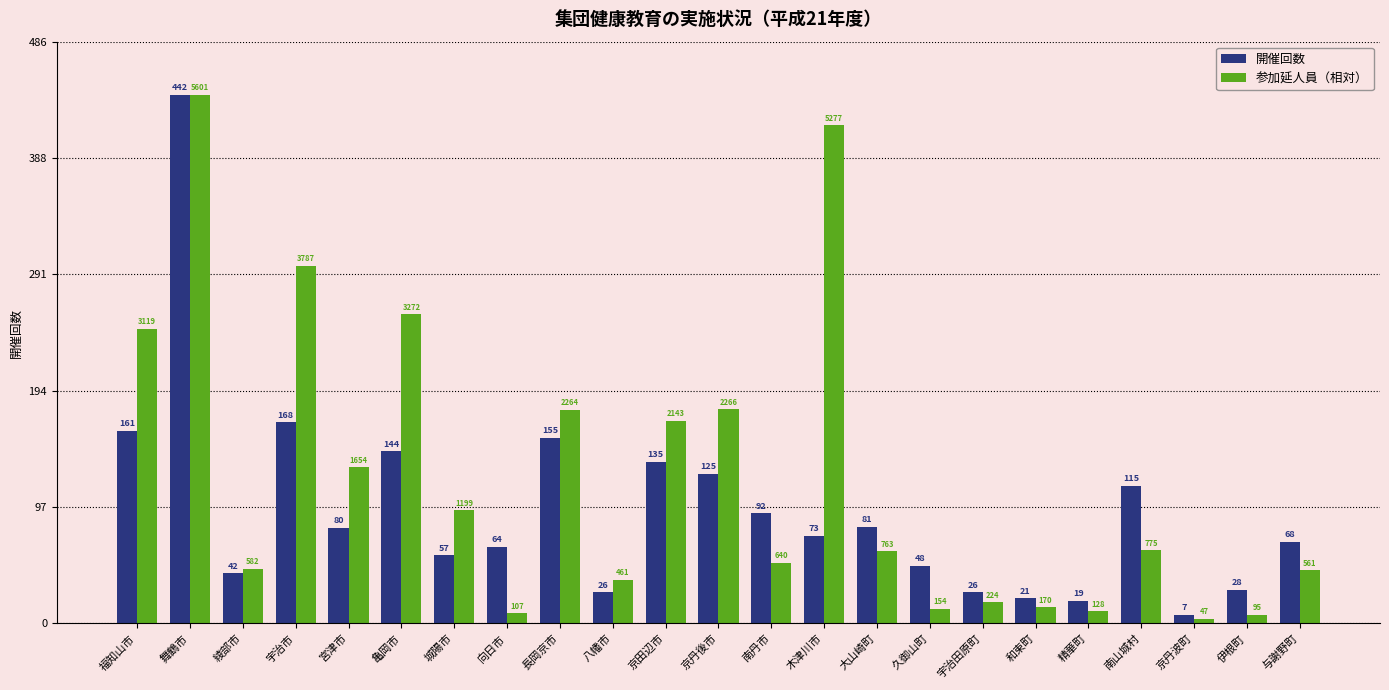

How many values in the 開催回数 series are below 73?

11